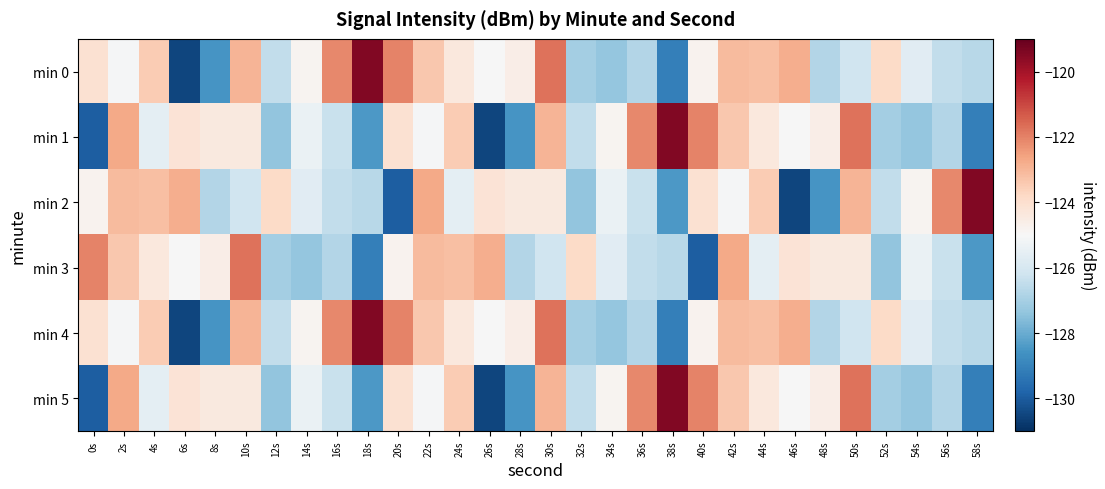

What is the difference between the highest and lowest values at 54s?

2.5